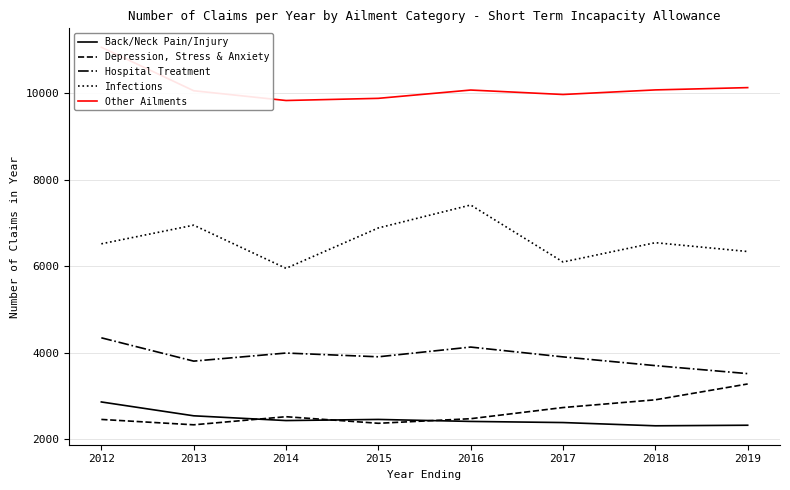

What is the sum of all Depression, Stress & Anxiety values?

21104